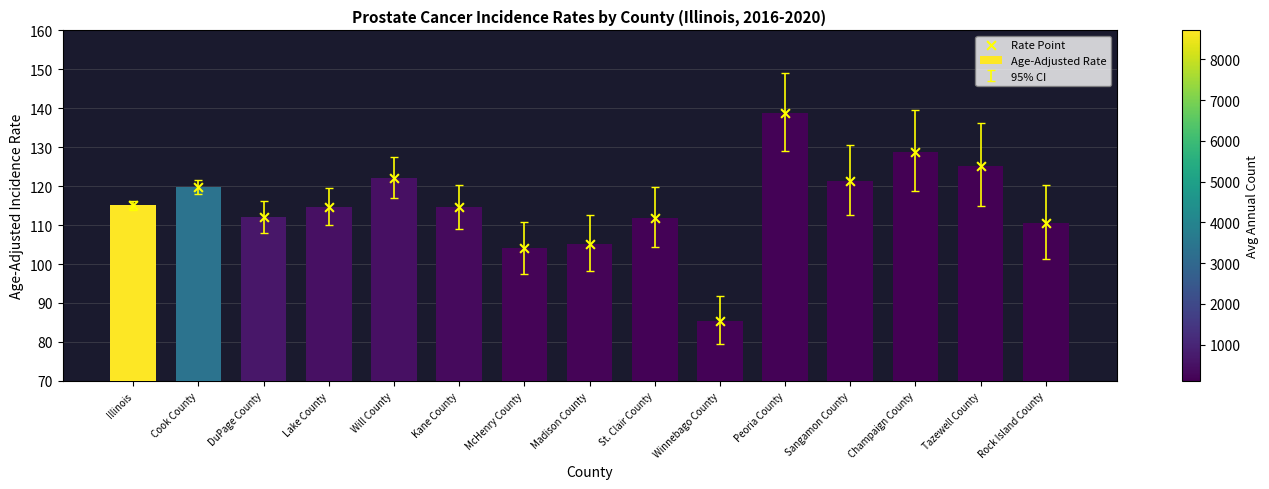

At which category is the sum across all series the highest?

Peoria County